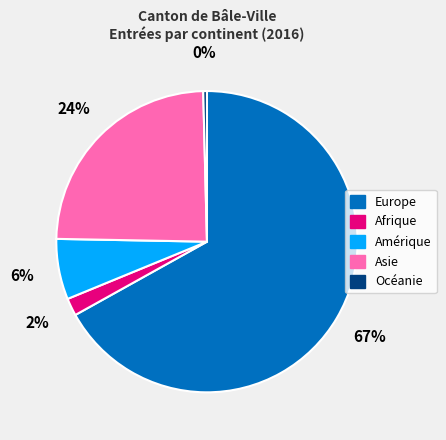

Do Amérique and Afrique together represent more than half of the pie?

No